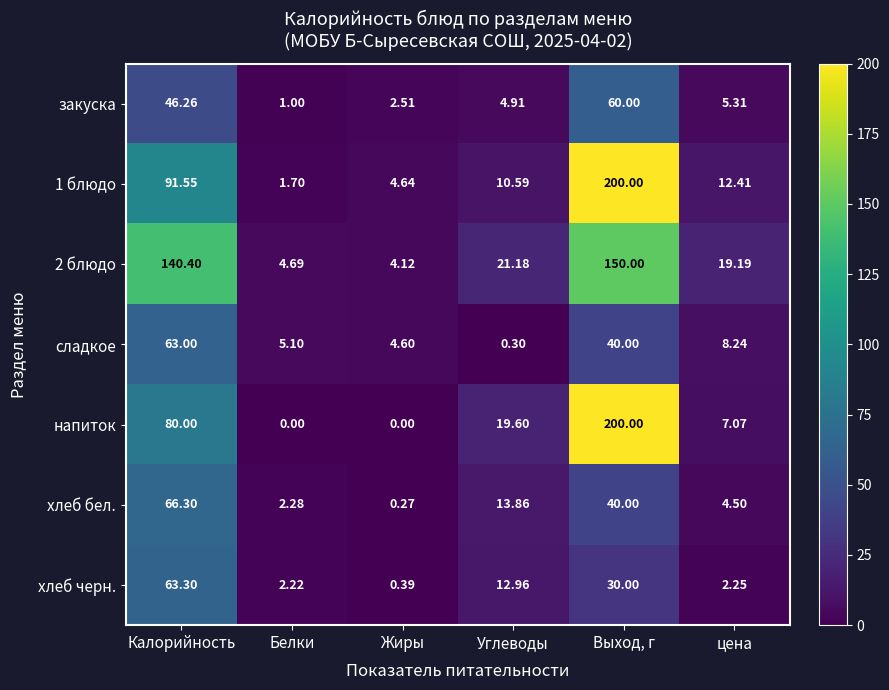

What is the greatest value displayed?

200.0